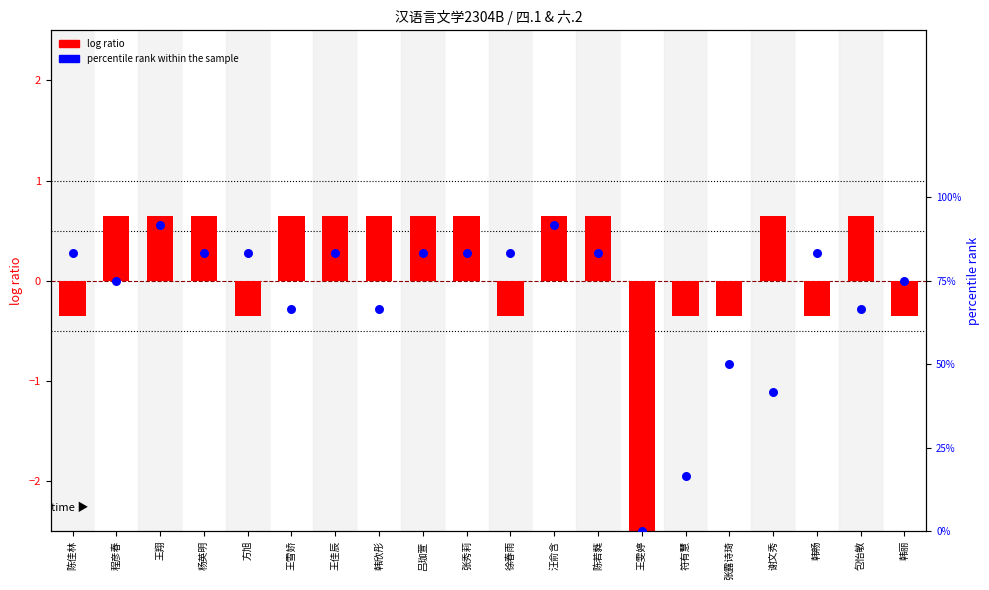

Which series reaches the minimum Y coordinate?

log ratio